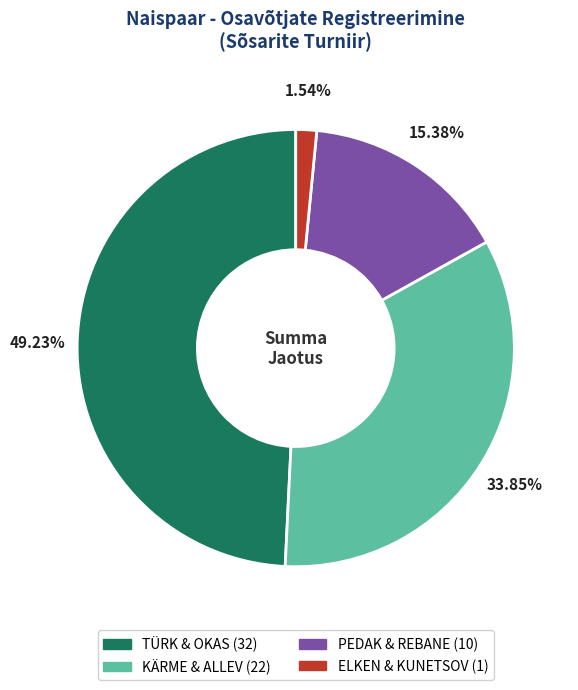

To the nearest percent, what is the difference between the TÜRK & OKAS and ELKEN & KUNETSOV slice percentages?

48%